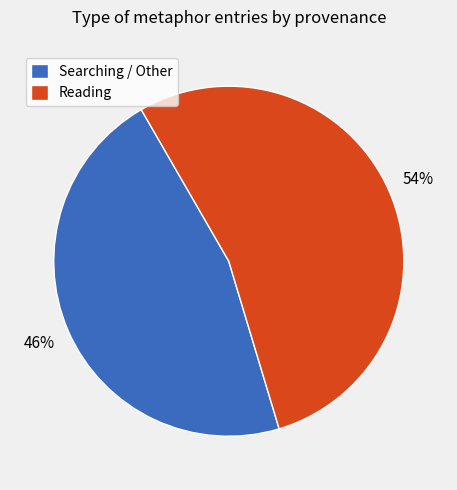

The Searching / Other slice represents 59% of the pie. True or false?

False